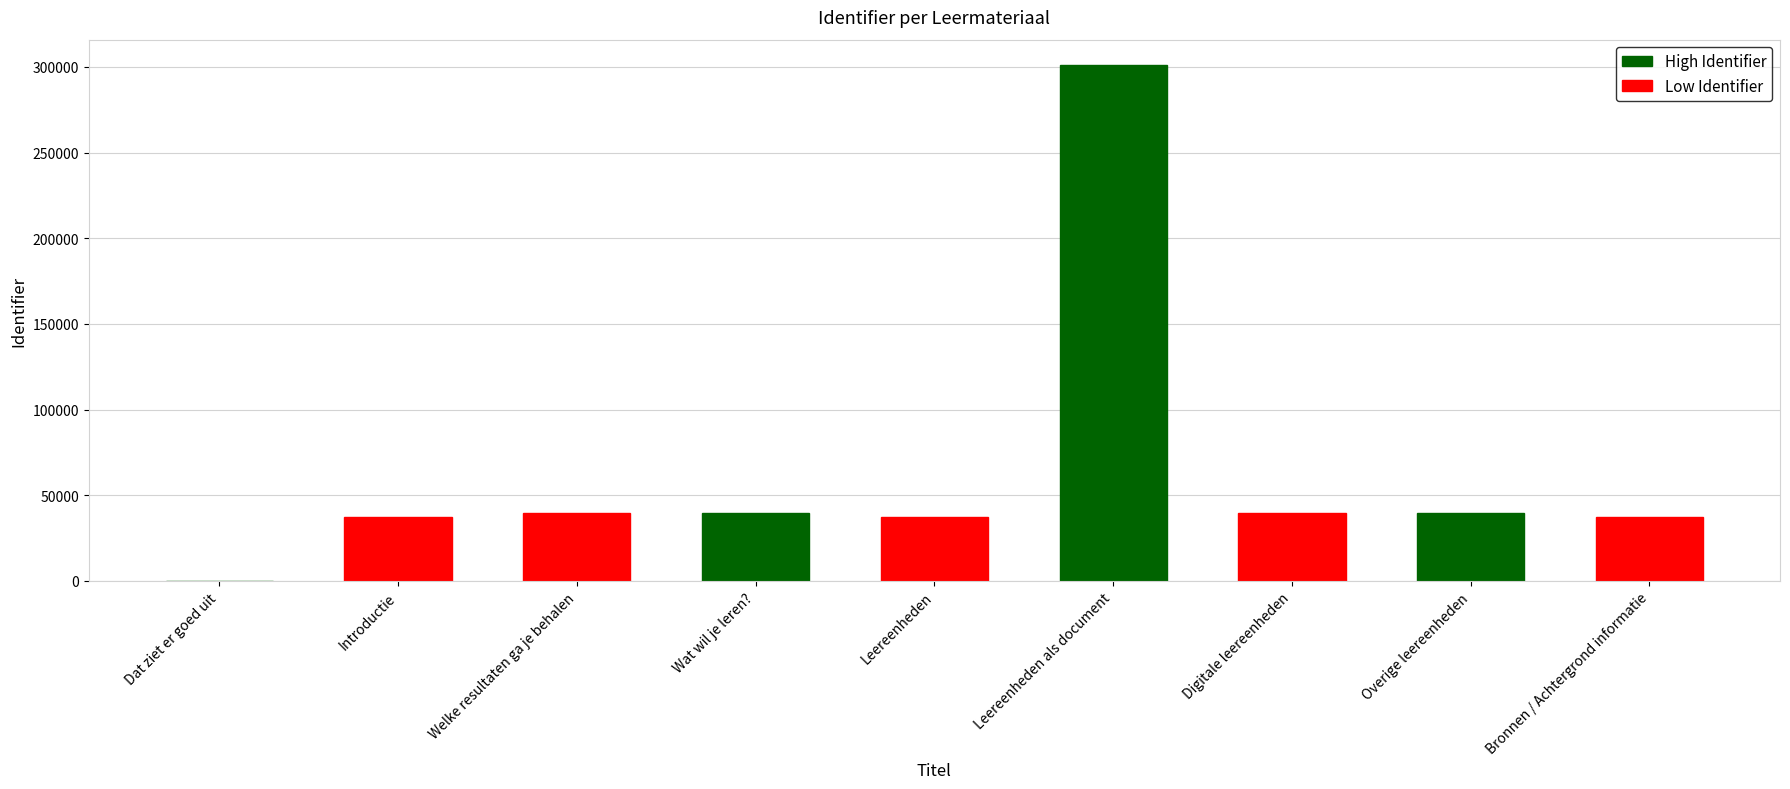

Reading right to left, transcribe all the data shown in this chart.

Bronnen / Achtergrond informatie=37132	Overige leereenheden=39526	Digitale leereenheden=39466	Leereenheden als document=300886	Leereenheden=37131	Wat wil je leren?=39501	Welke resultaten ga je behalen=39500	Introductie=37130	Dat ziet er goed uit=0